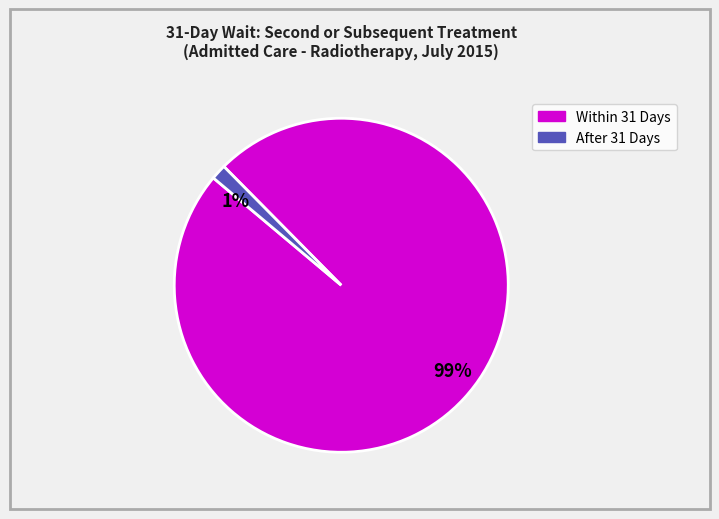

Which category has the biggest portion of the pie?

99%